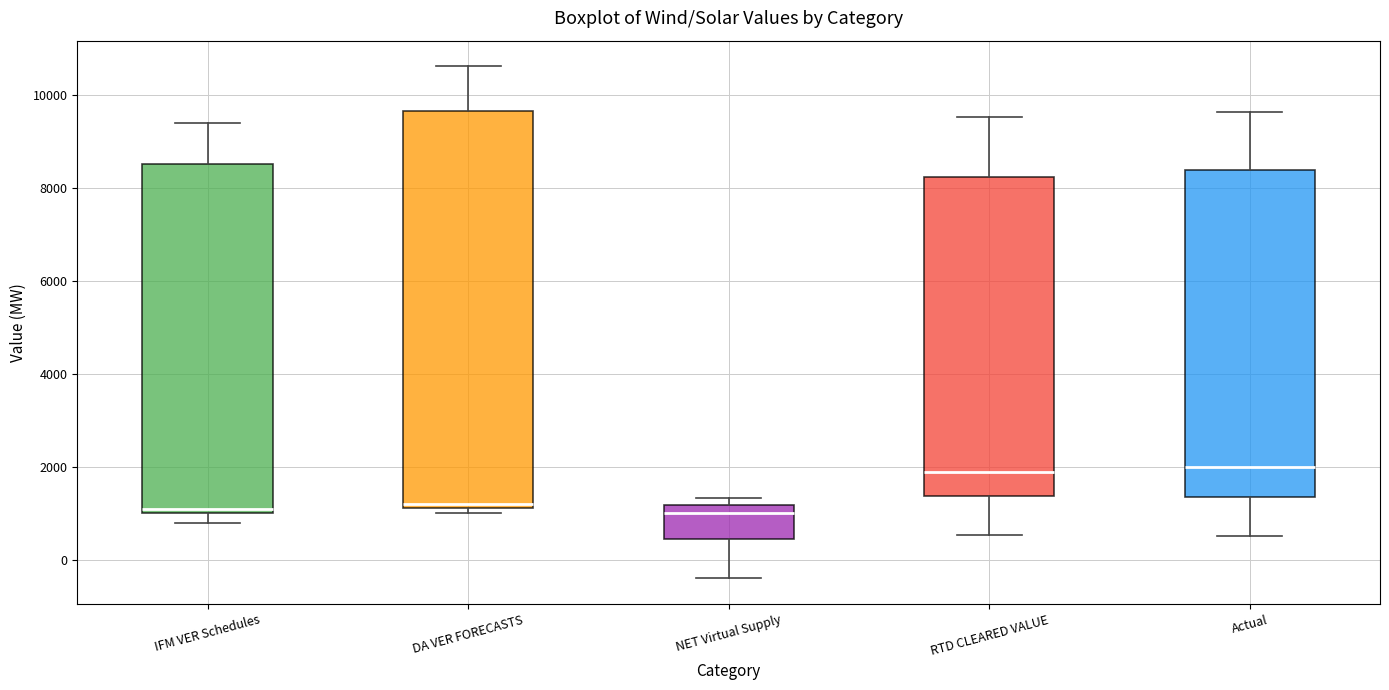

Reading left to right, read every box against the y-axis: the position of its median line, the range the box covers, and the ends of its whiskers. The values are not printed on the chart, so give them approximately, as read against the axis.

IFM VER Schedules: median 1000 (just above the box's lower edge), box 1000 to 8600, whiskers 800 to 9400
DA VER FORECASTS: median 1200 (just above the box's lower edge), box 1200 to 9600, whiskers 1000 to 10600
NET Virtual Supply: median 1000, box 400 to 1200, whiskers -400 to 1400
RTD CLEARED VALUE: median 2000, box 1400 to 8200, whiskers 600 to 9600
Actual: median 2000, box 1400 to 8400, whiskers 600 to 9600